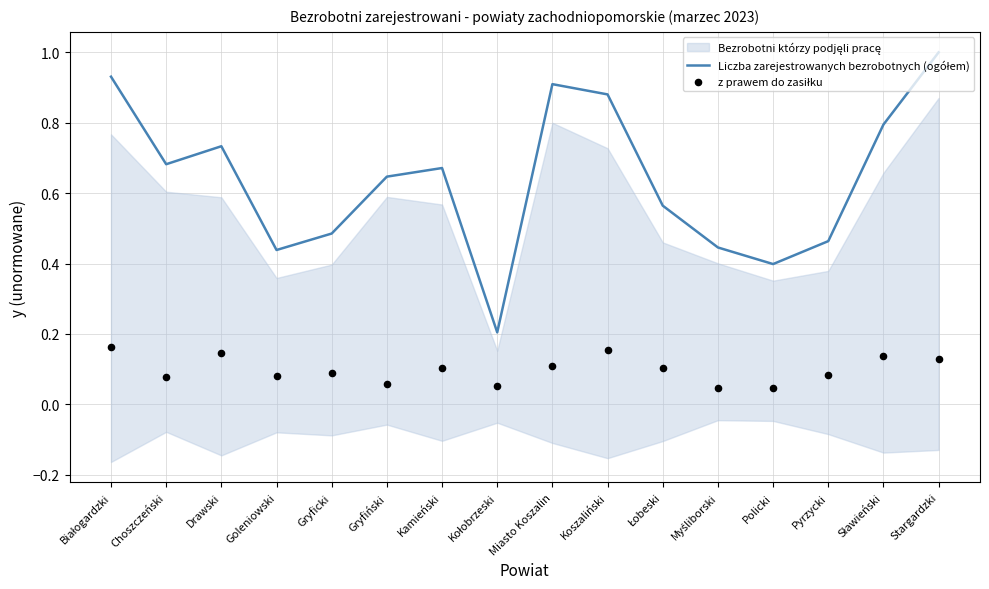

Which series has the largest Y range (max minus min)?

Liczba zarejestrowanych bezrobotnych (ogółem)